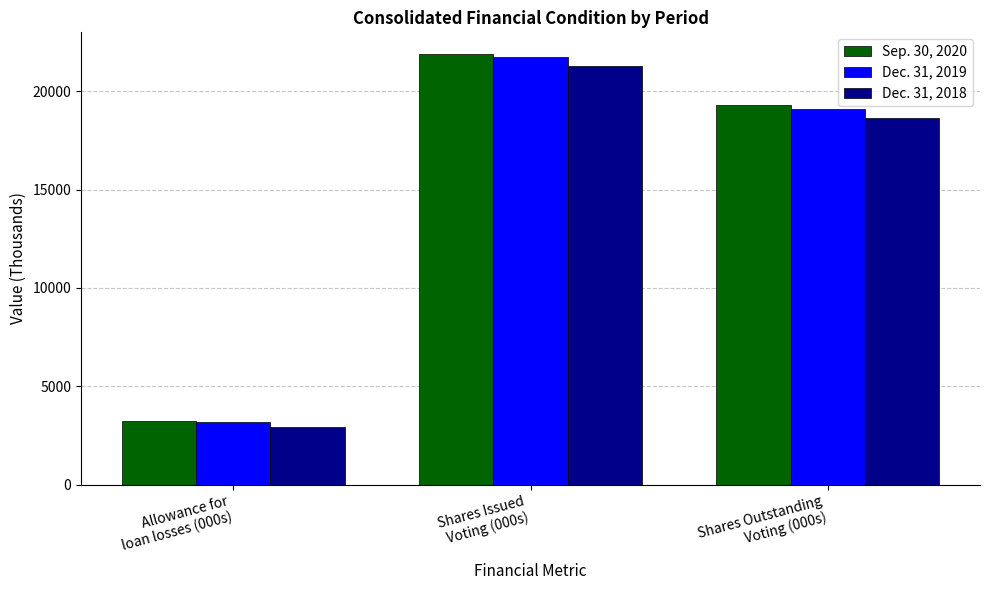

Which series has the largest range (max minus min)?

Sep. 30, 2020